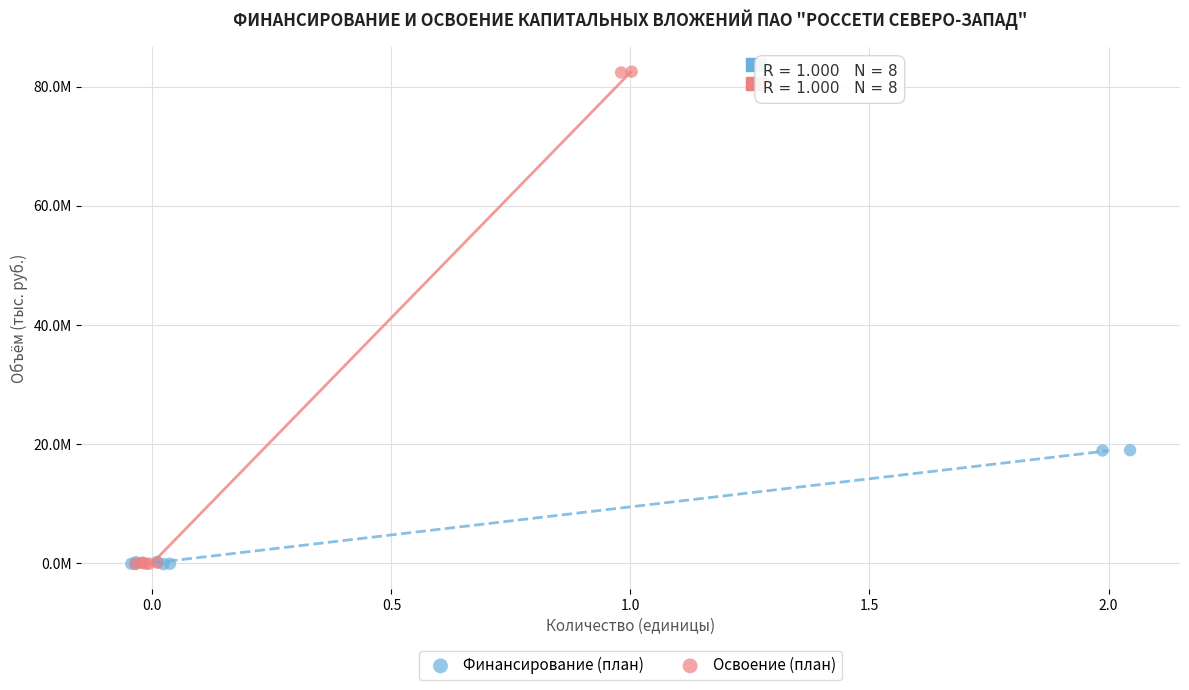

What are all the series names shown in the legend?

Финансирование (план), Освоение (план)